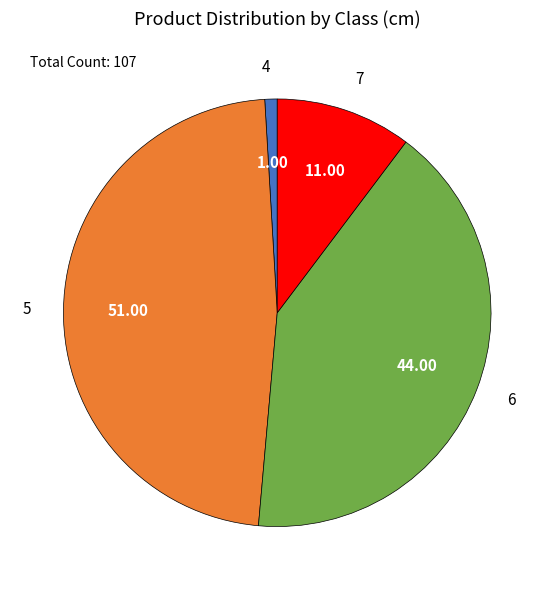

Is it true that 7 is 10% of the pie?

True